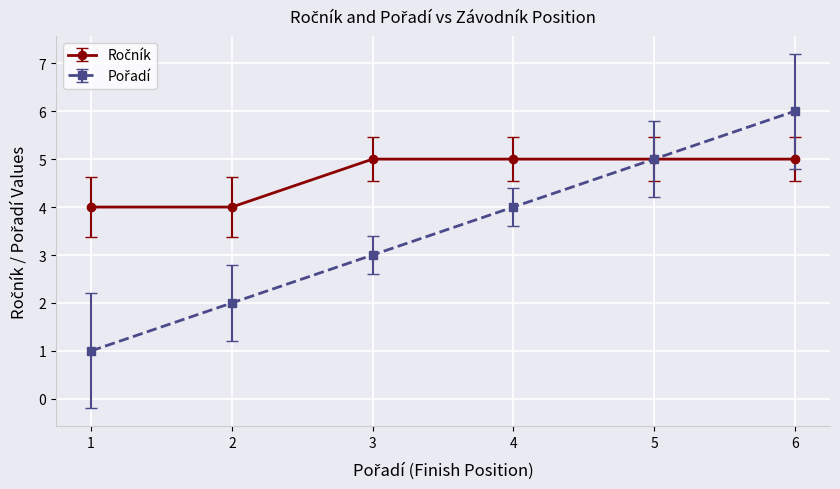

Which label corresponds to the largest value in the chart?

6